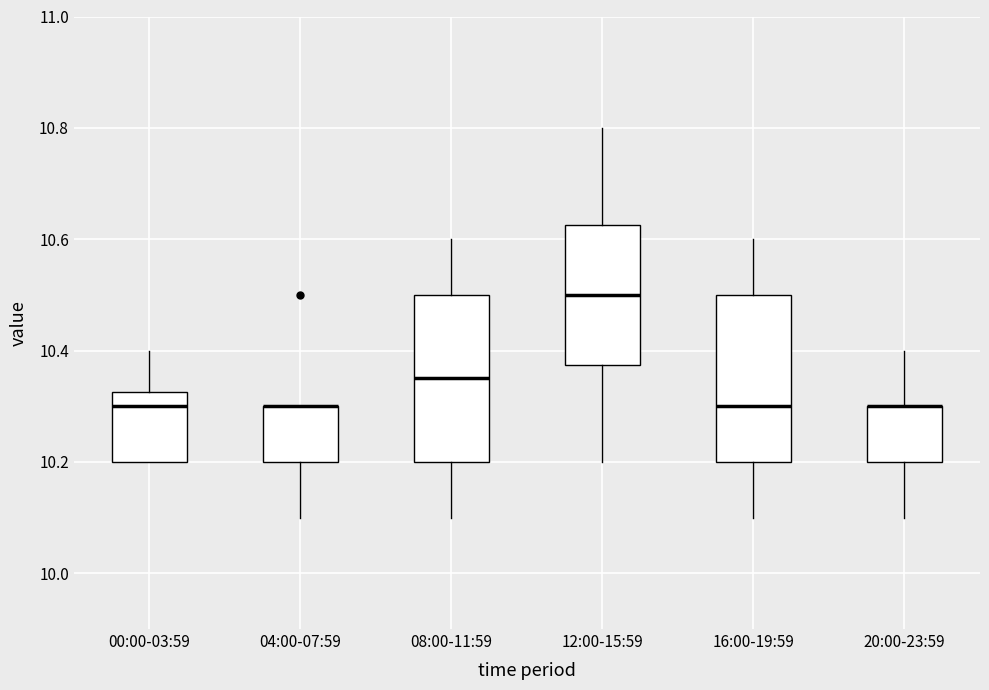

Reading left to right, transcribe this box plot: for each box, give where its median line is, the range the box spans, and where its two whiskers end, as read against the y-axis. The values are not printed on the chart, so give them approximately, as read against the axis.

00:00-03:59: median 10.30, box 10.20 to 10.32, whiskers 10.20 to 10.40
04:00-07:59: median 10.30 (drawn on the box's upper edge), box 10.20 to 10.30, whiskers 10.10 to 10.30
08:00-11:59: median 10.36, box 10.20 to 10.50, whiskers 10.10 to 10.60
12:00-15:59: median 10.50, box 10.38 to 10.62, whiskers 10.20 to 10.80
16:00-19:59: median 10.30, box 10.20 to 10.50, whiskers 10.10 to 10.60
20:00-23:59: median 10.30 (drawn on the box's upper edge), box 10.20 to 10.30, whiskers 10.10 to 10.40